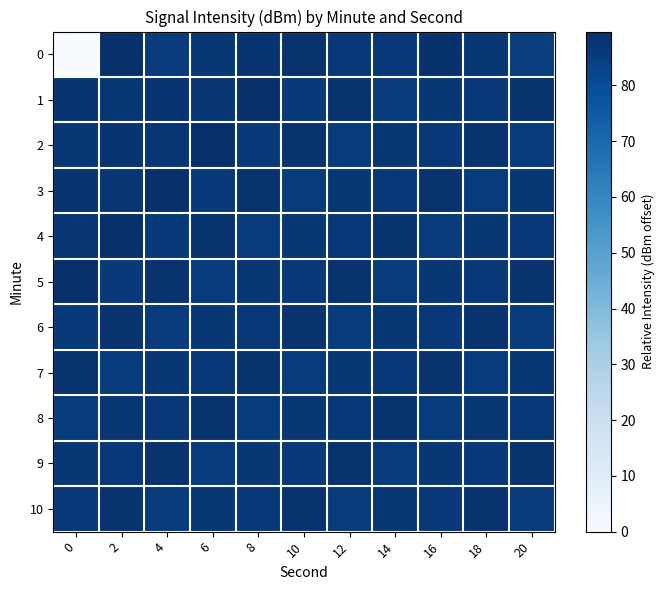

What is the total value across all series at 4?

958.8